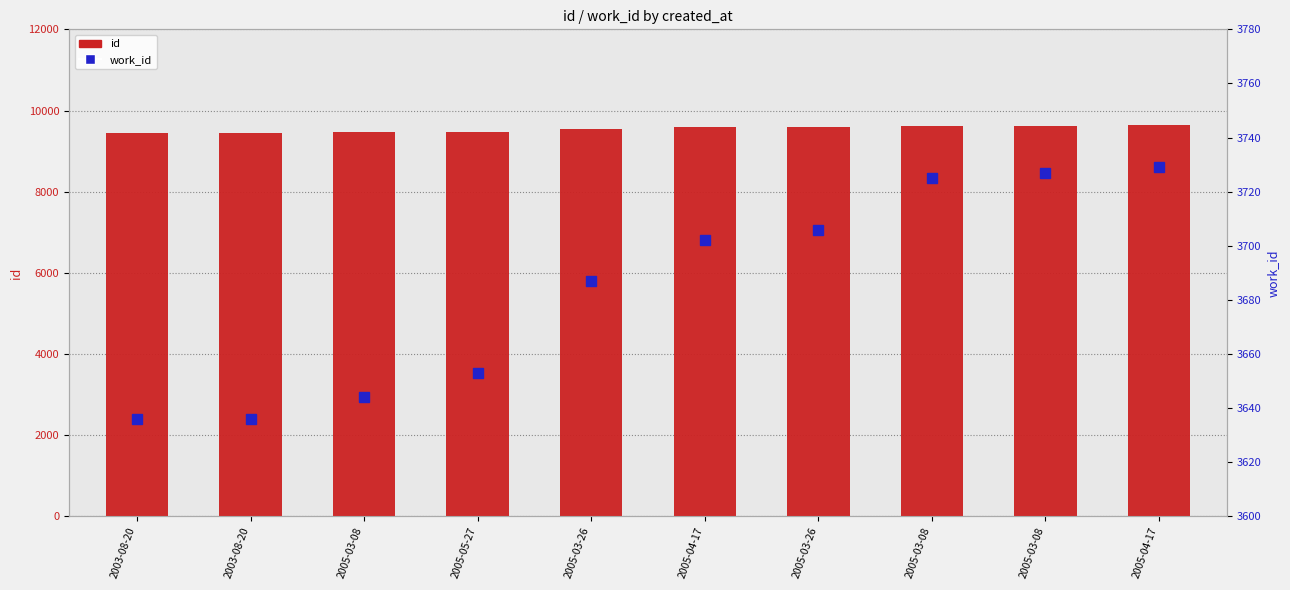

What is the sum of the id values at 2003-08-20 and 2005-03-08?

18912